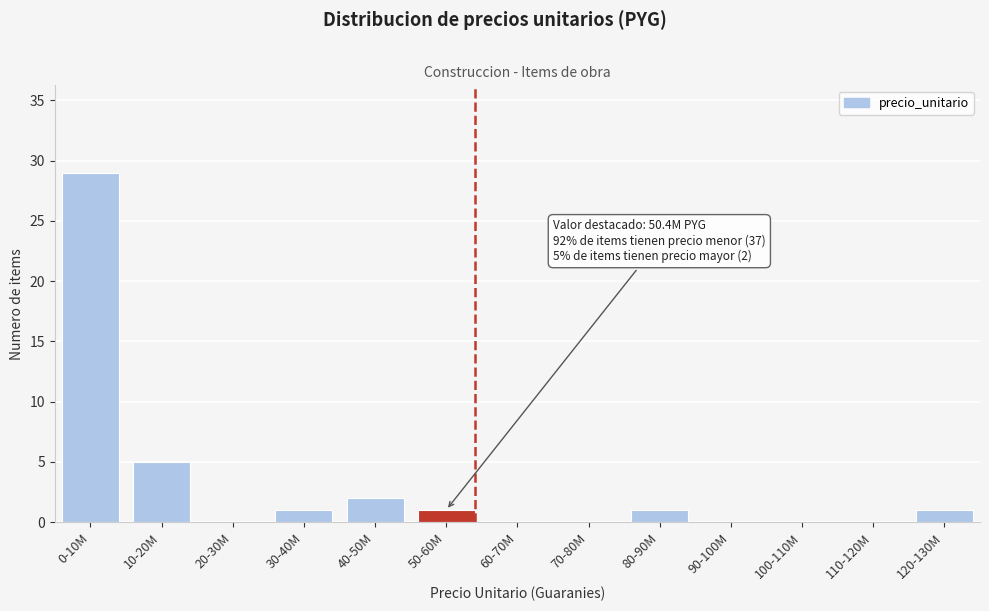

Reading left to right, transcribe all the data shown in this chart.

0-10M=29	10-20M=5	20-30M=0	30-40M=1	40-50M=2	50-60M=1	60-70M=0	70-80M=0	80-90M=1	90-100M=0	100-110M=0	110-120M=0	120-130M=1